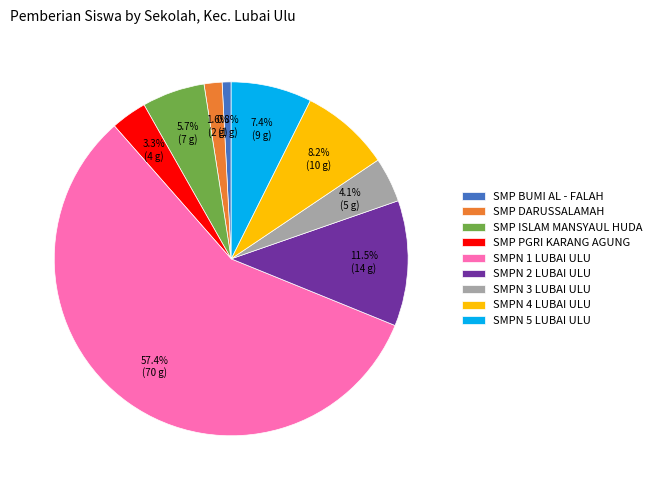

Between SMP BUMI AL - FALAH and SMPN 1 LUBAI ULU, which is larger?

SMPN 1 LUBAI ULU